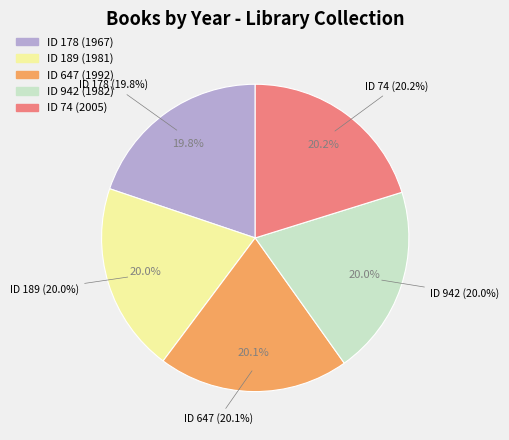

How much of the chart is everything except 189?

80.0%